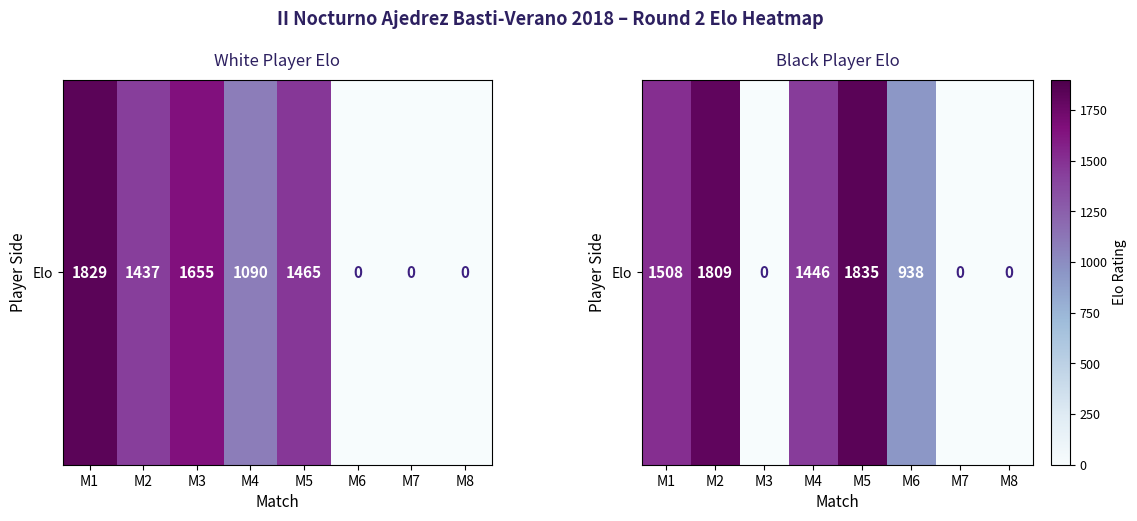

What is the difference between the maximum and minimum values?

1835